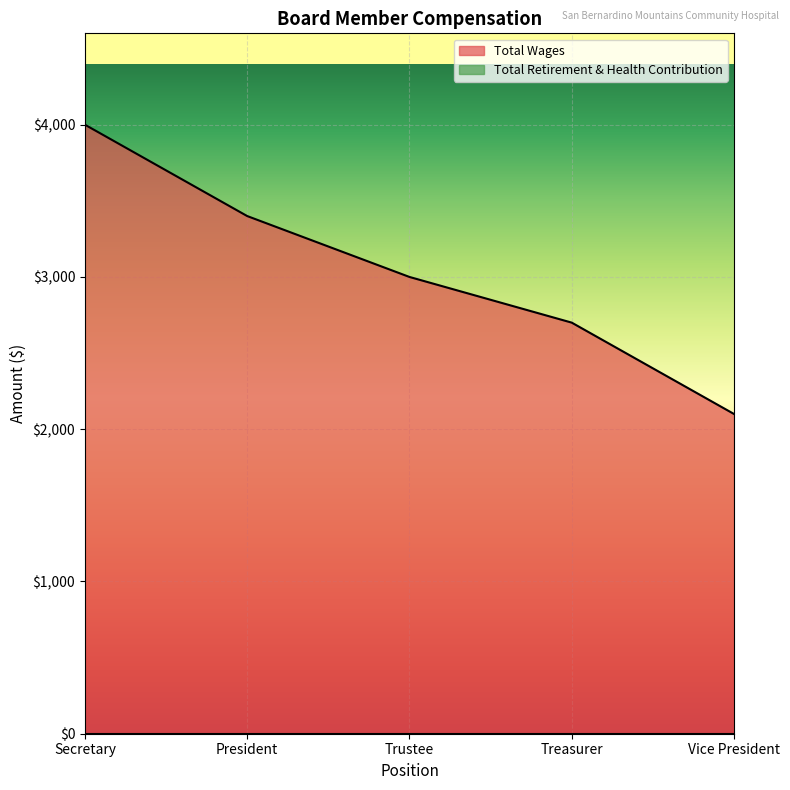

Rank the categories by value from lowest to highest.

Vice President, Treasurer, Trustee, President, Secretary